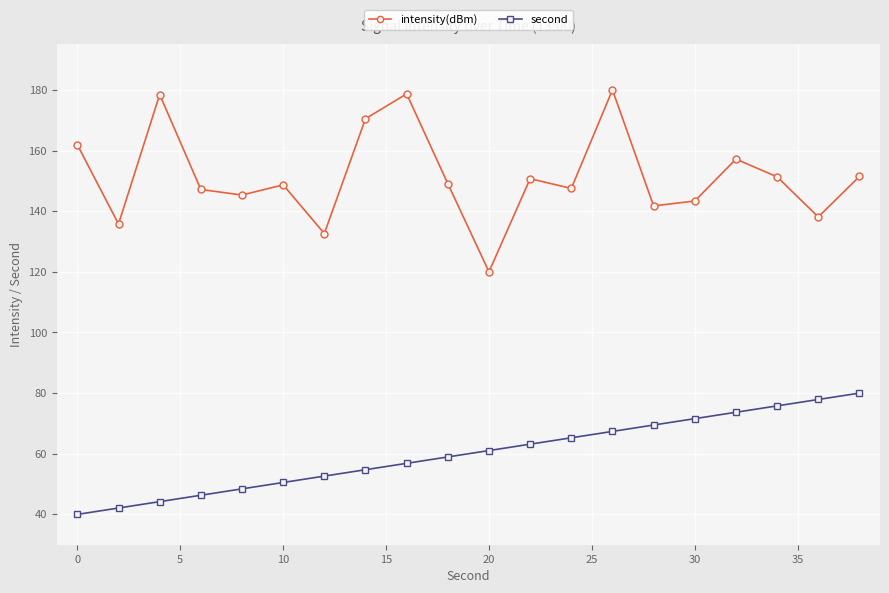

What is the maximum value shown in the chart?

180.0